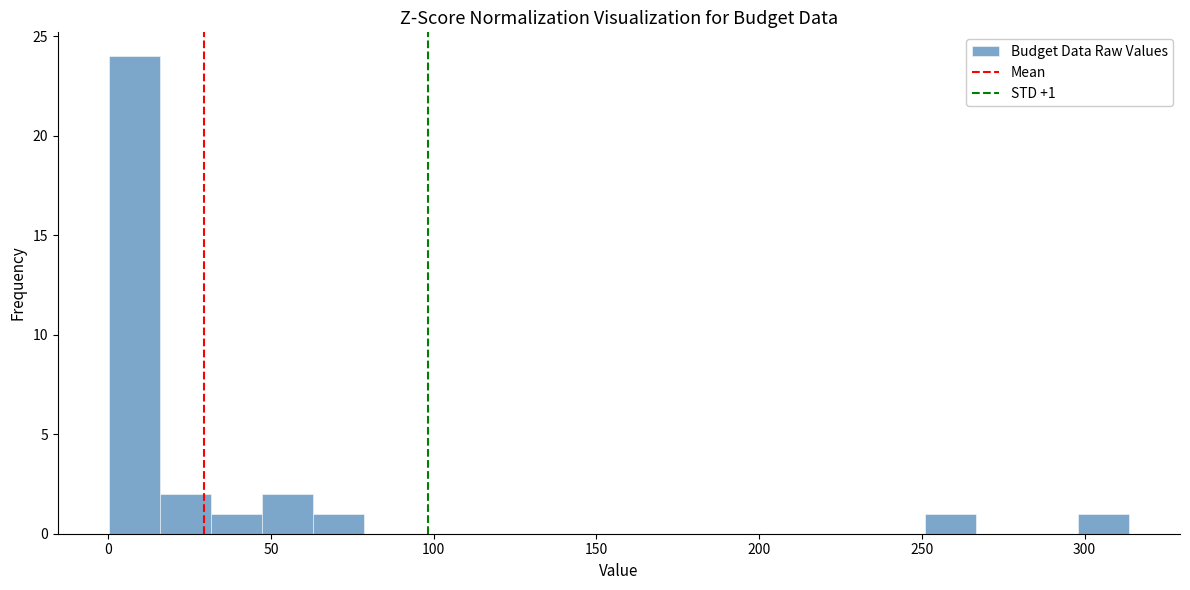

Read against the x-axis, roughly where is the centre of the tallest bar?

10